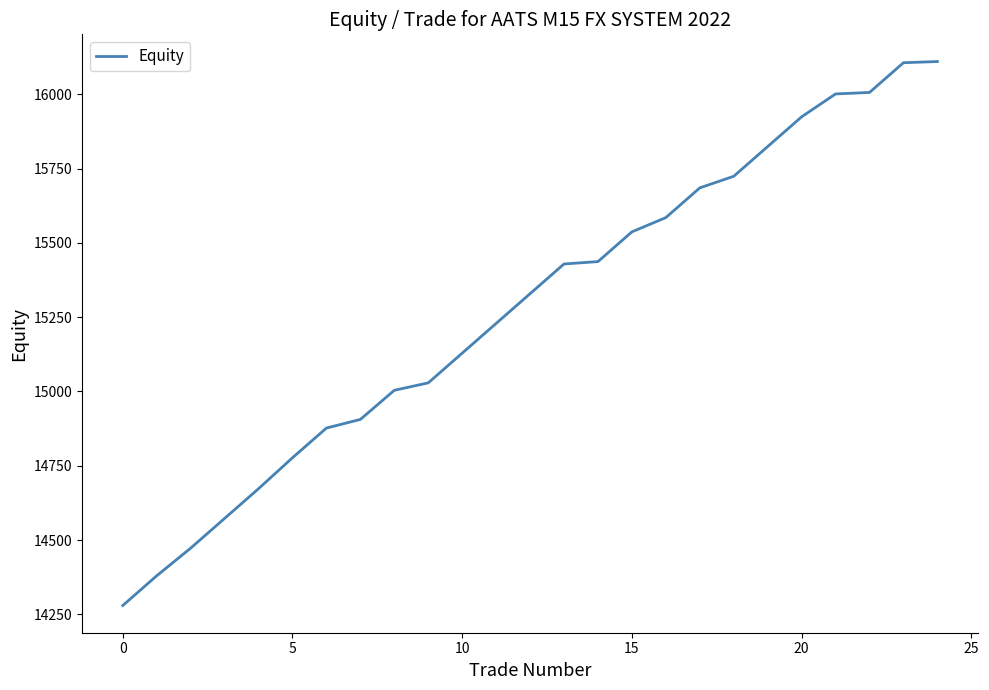

What is the minimum value shown in the chart?

14280